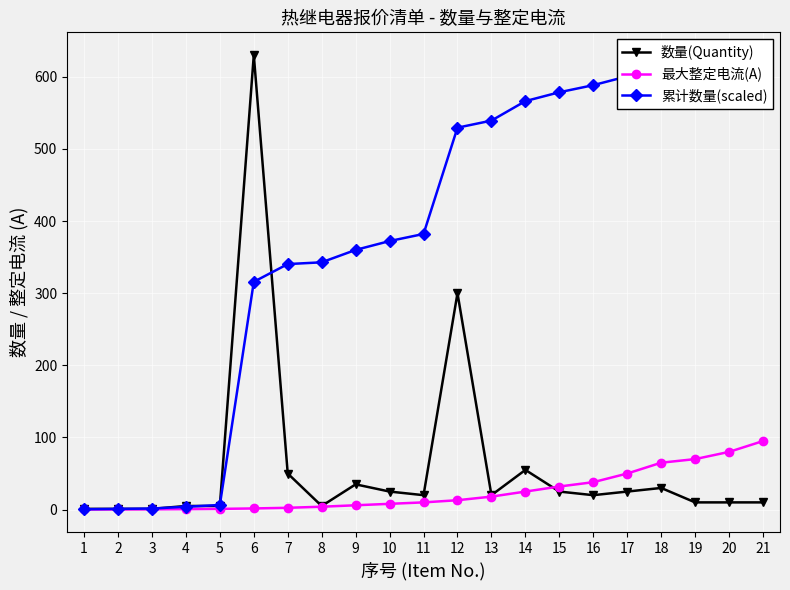

True or false: 最大整定电流(A) and 累计数量(scaled) intersect in this chart.

False